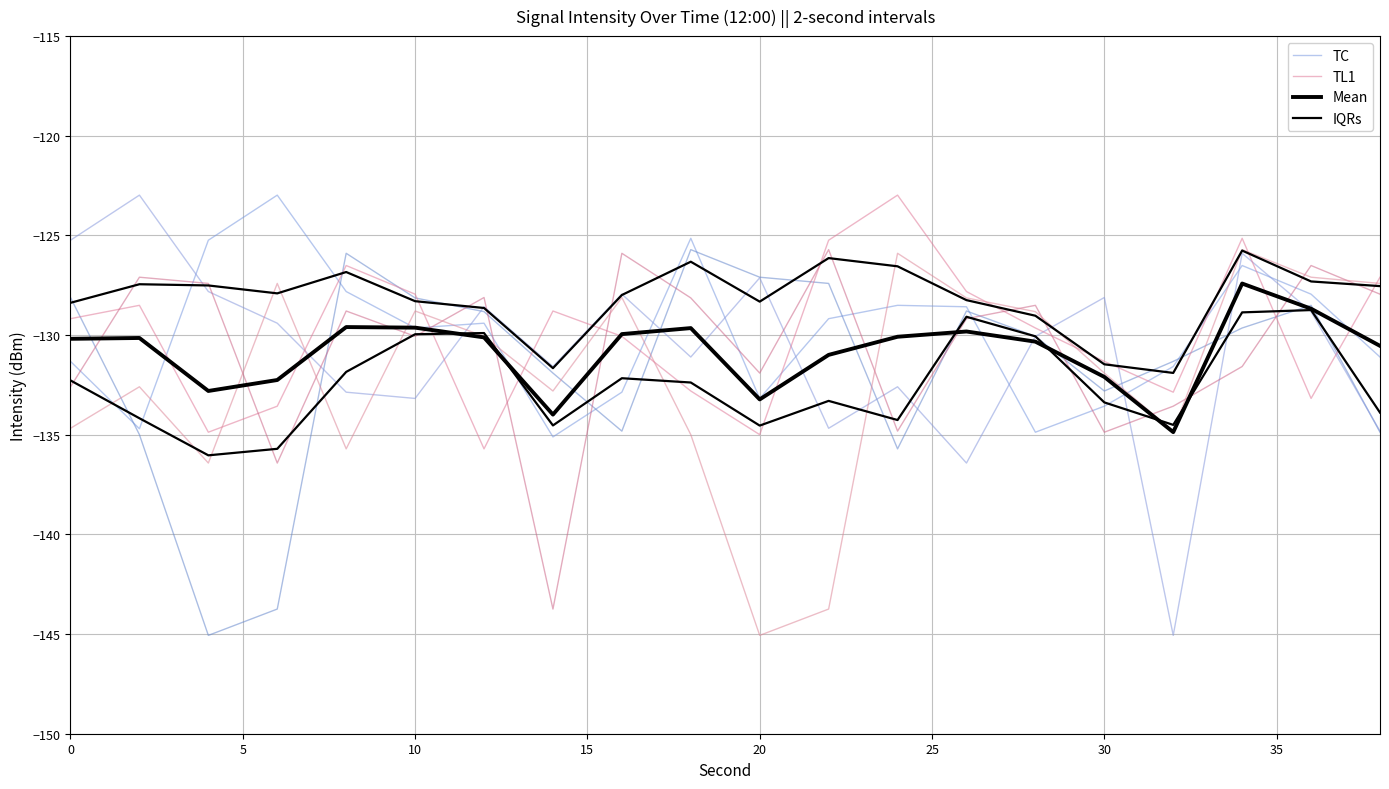

How many interior local peaks does the IQRs series have?

5